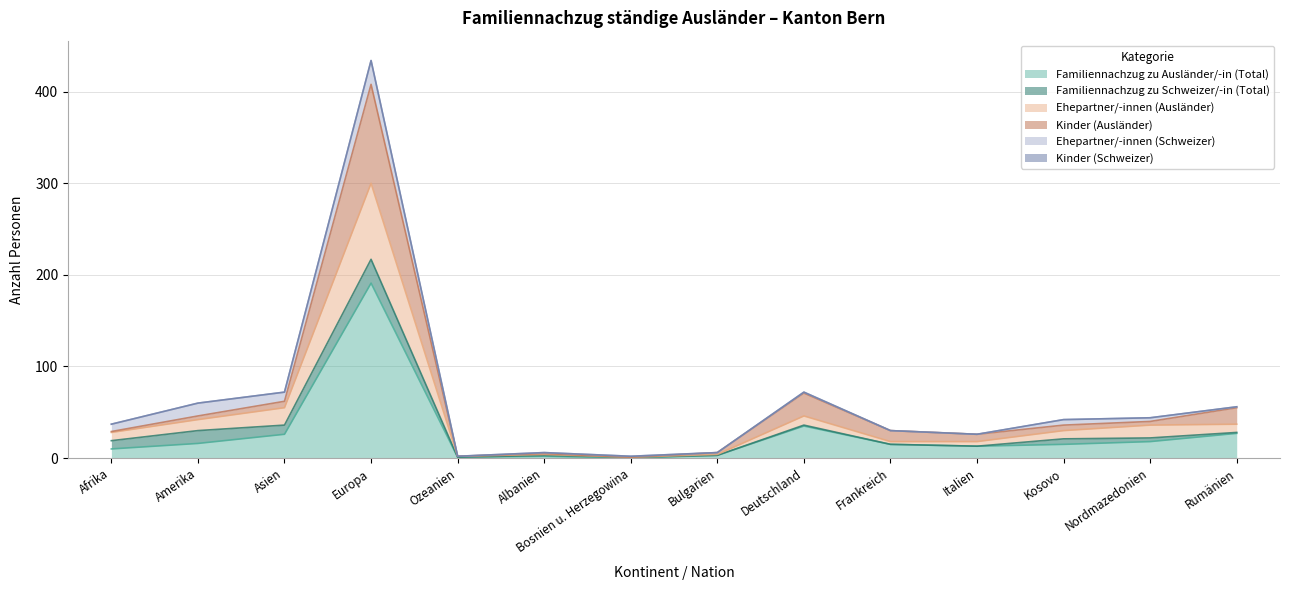

Is it true that Familiennachzug zu Ausländer/-in (Total) equals 113 at Europa?

False